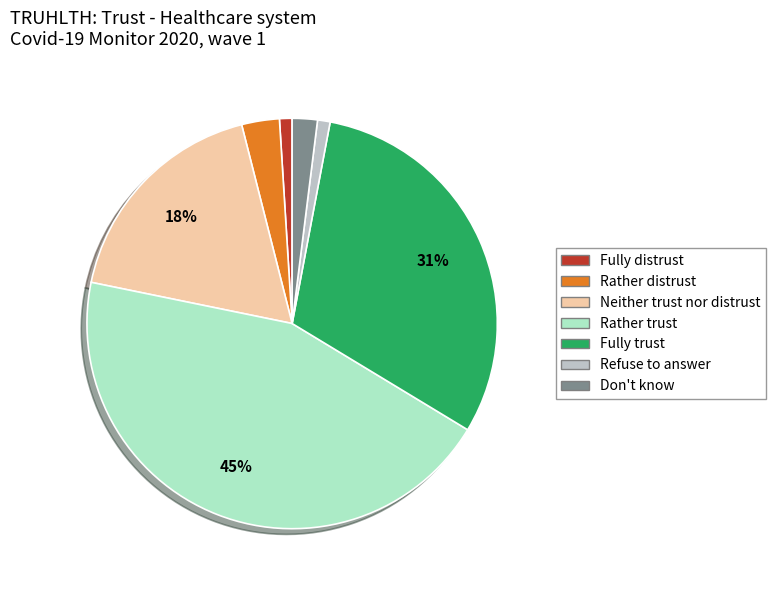

Do Fully distrust and Fully trust together represent more than half of the pie?

No